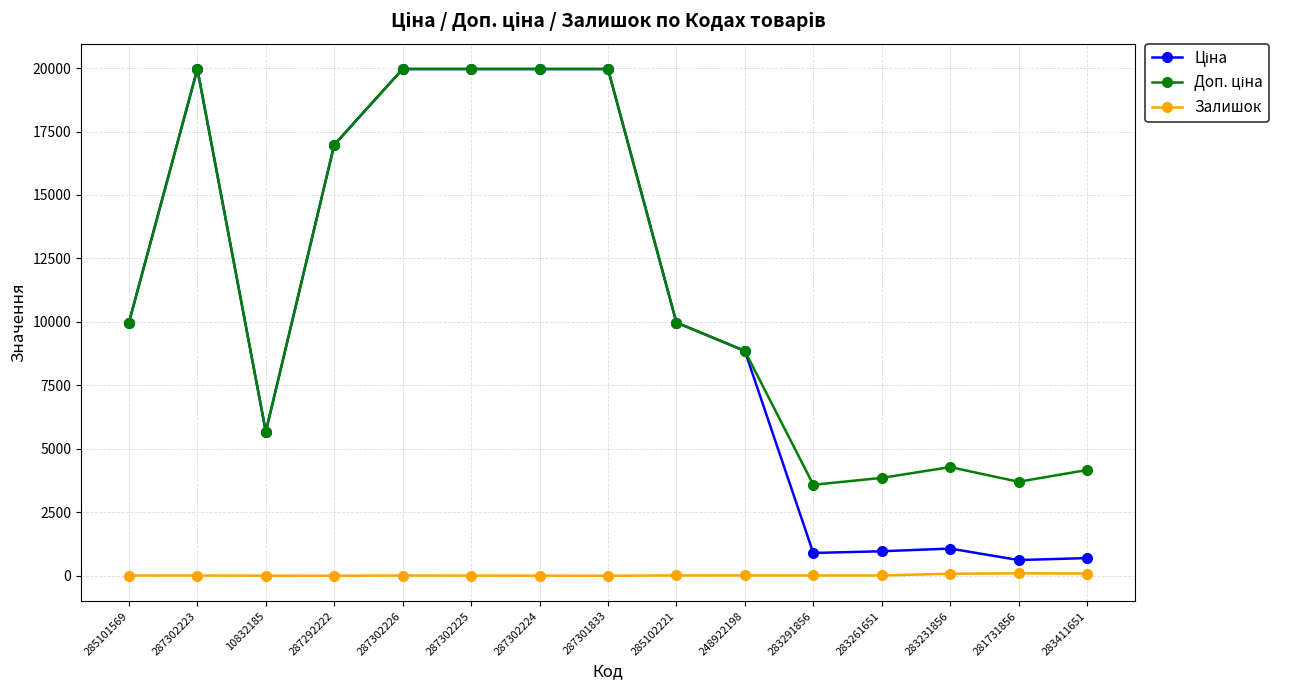

What is the greatest value displayed?

19964.2